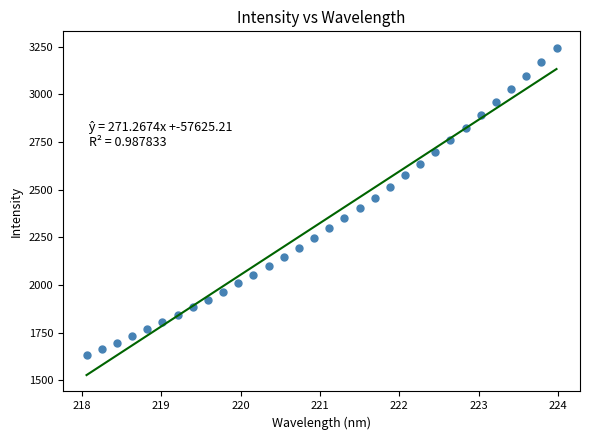

What is the range of X values (max minus min)?

5.9